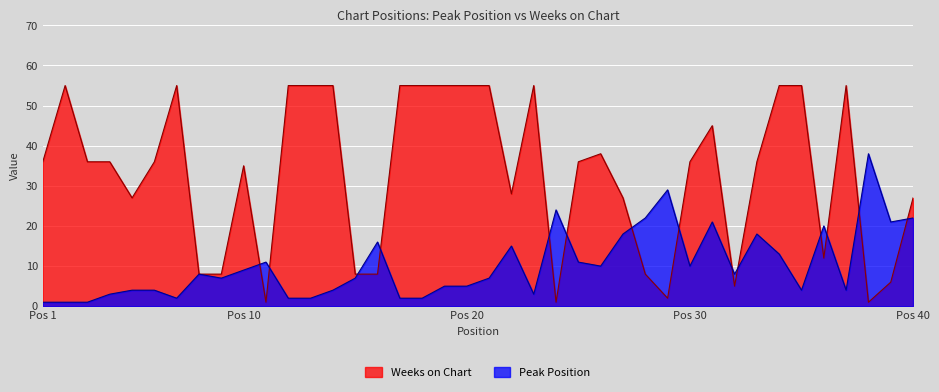

What is the sum of all Peak Position values?

414